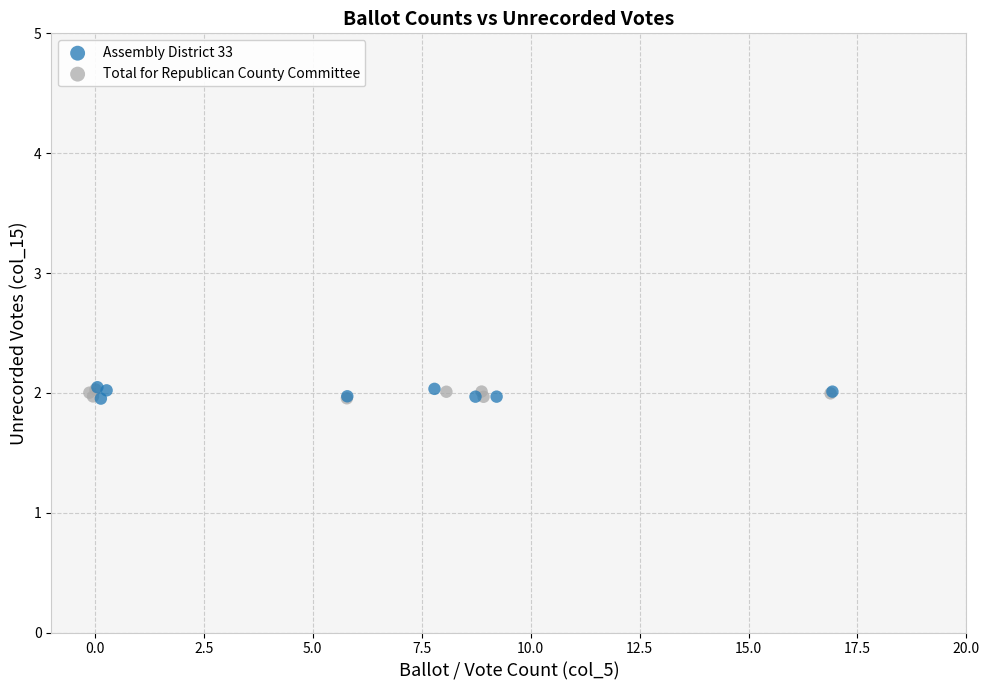

Which series has the largest Y range (max minus min)?

Assembly District 33